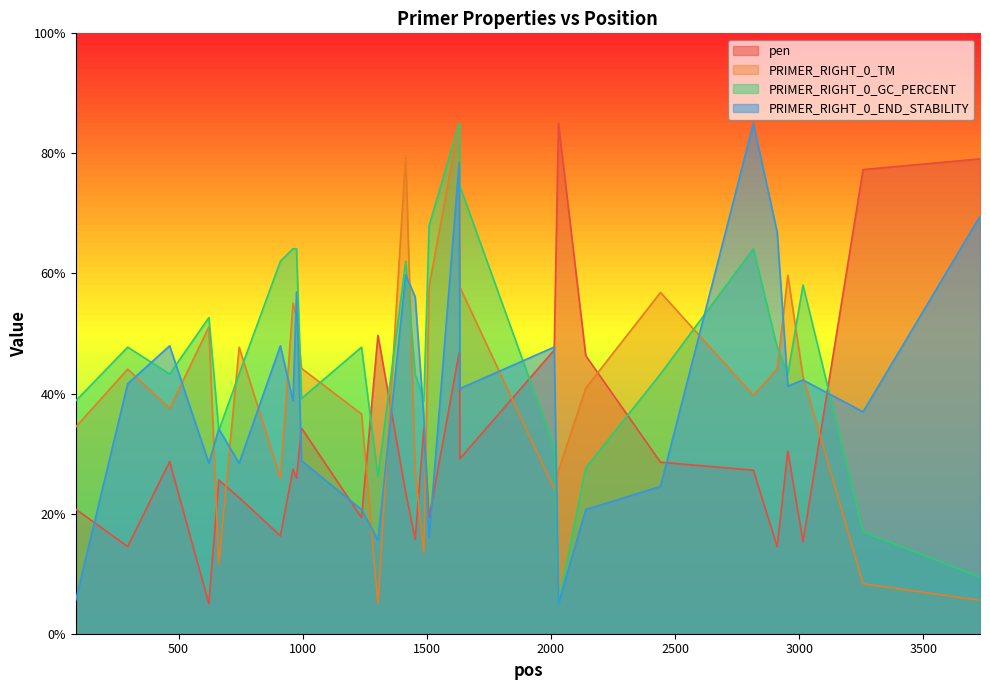

What is the greatest value displayed?

85.0